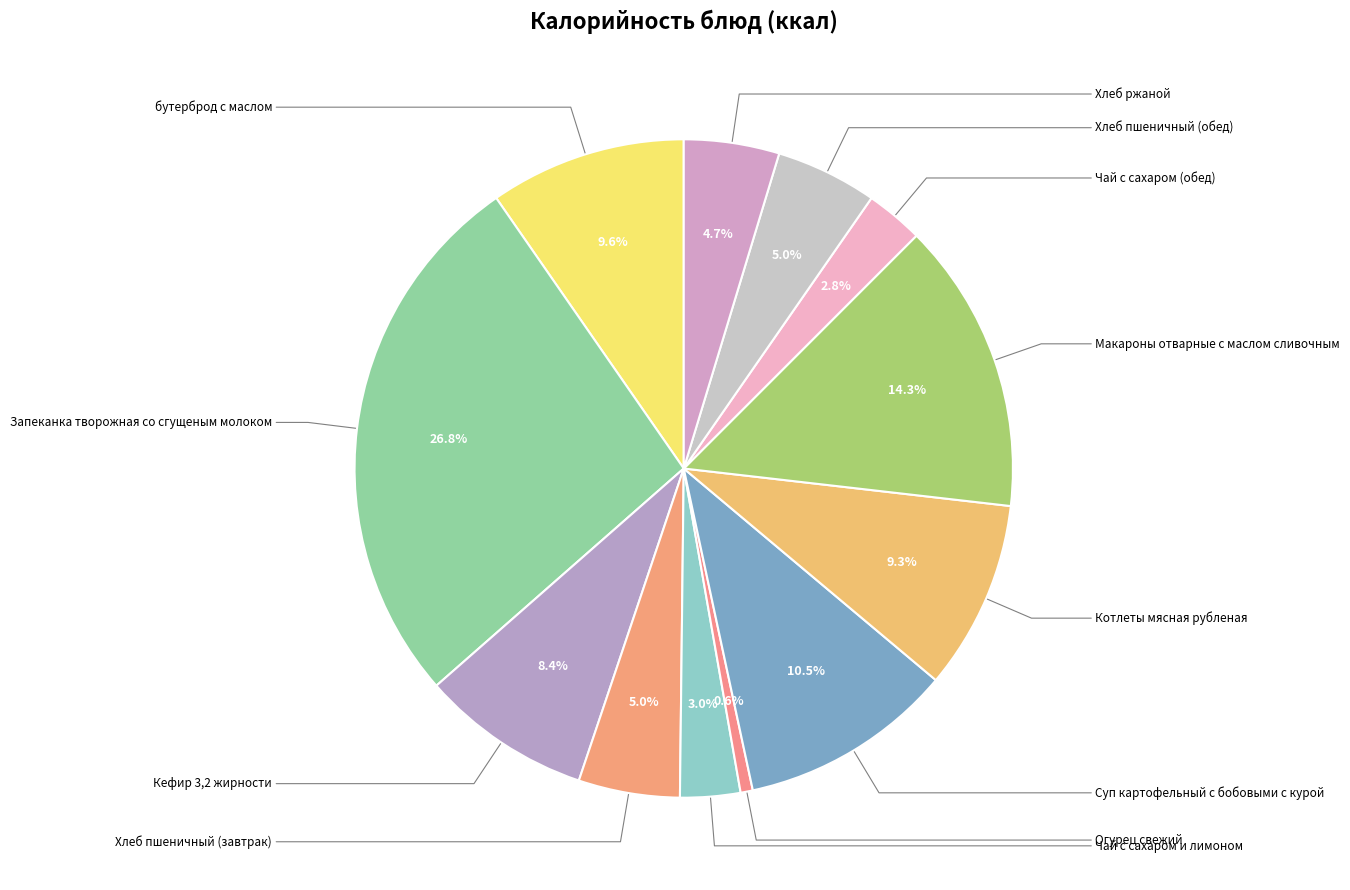

What is the change in value from бутерброд с маслом to Запеканка творожная со сгущеным молоком?

+242.0